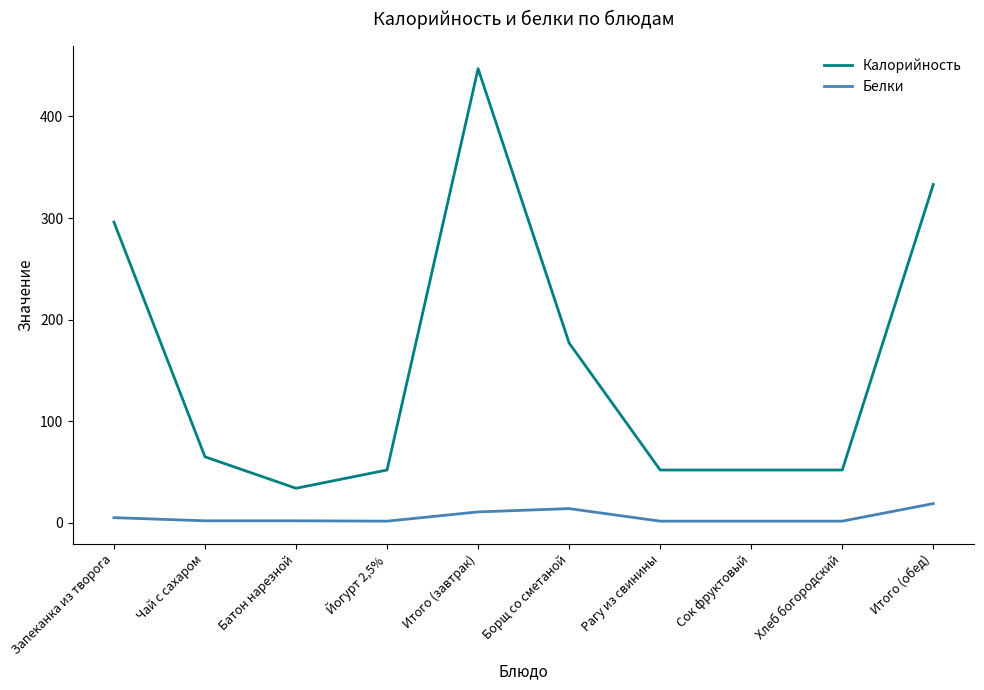

True or false: Калорийность has a value of 32.1 at Сок фруктовый.

False